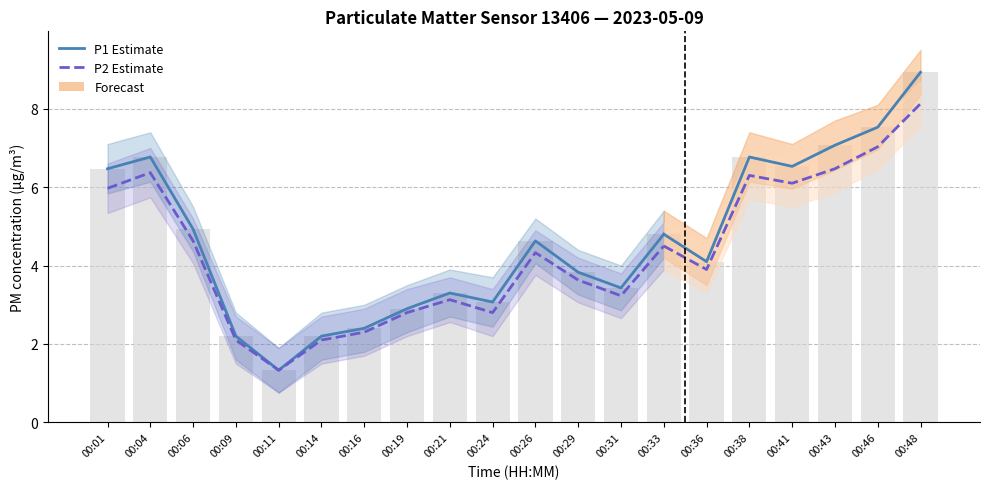

How many data points are above 4?

11